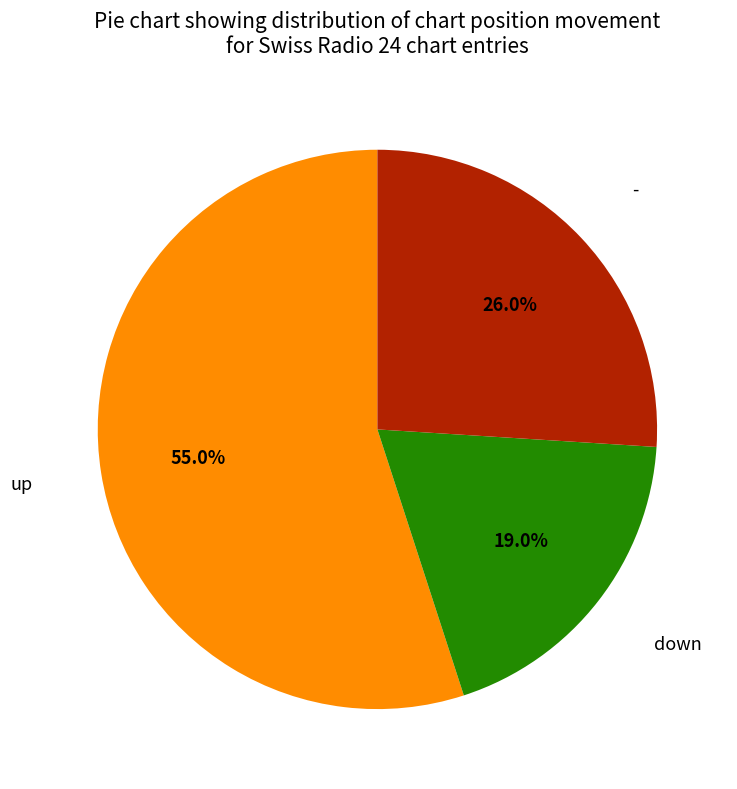

How many slices are in this pie chart?

3